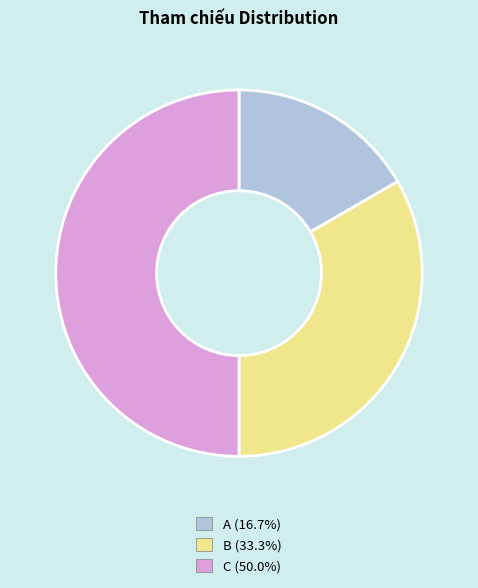

Does A account for over 50% of the chart?

No